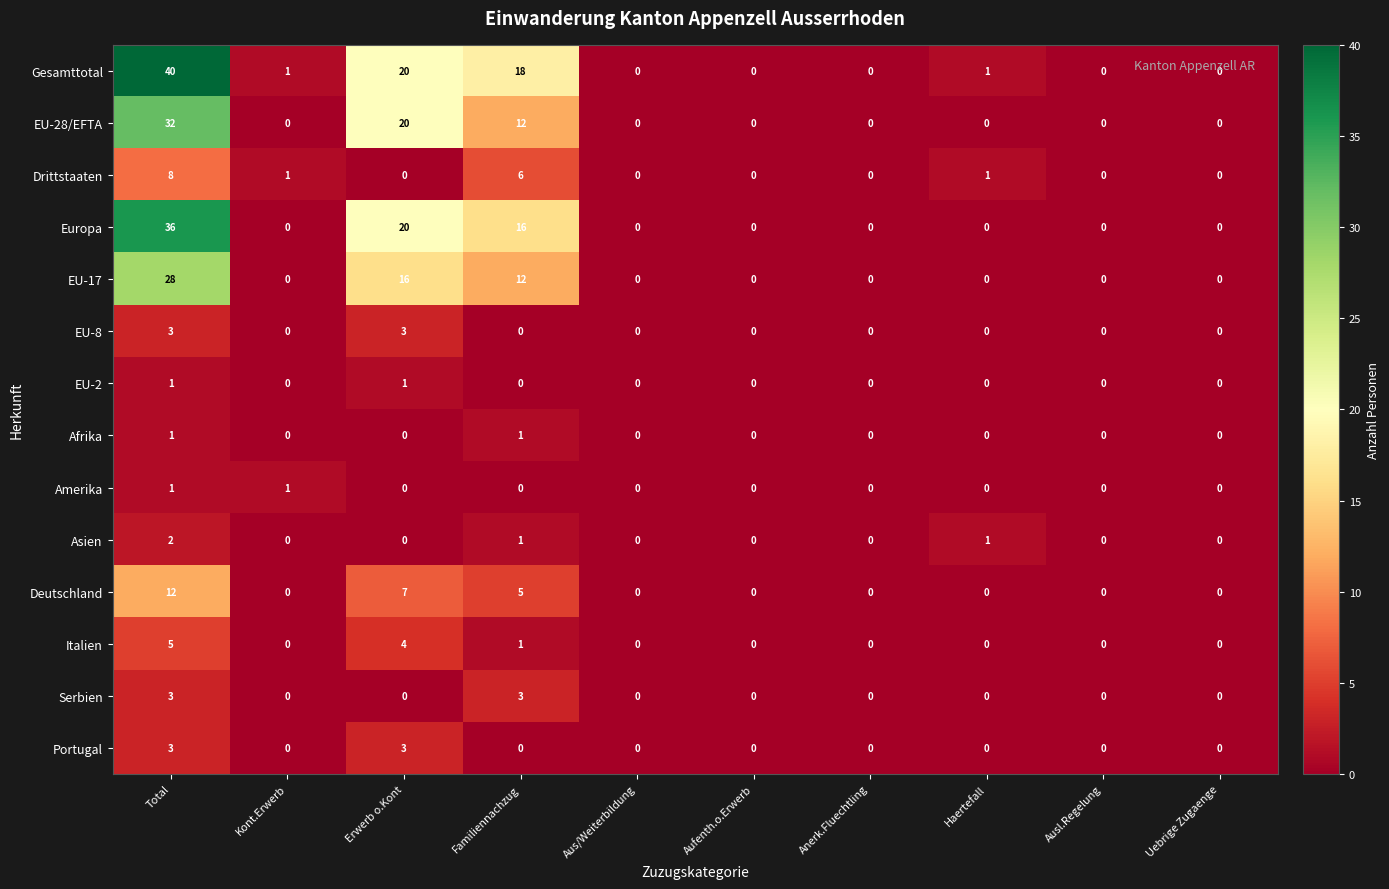

How many categories are shown in the chart?

10